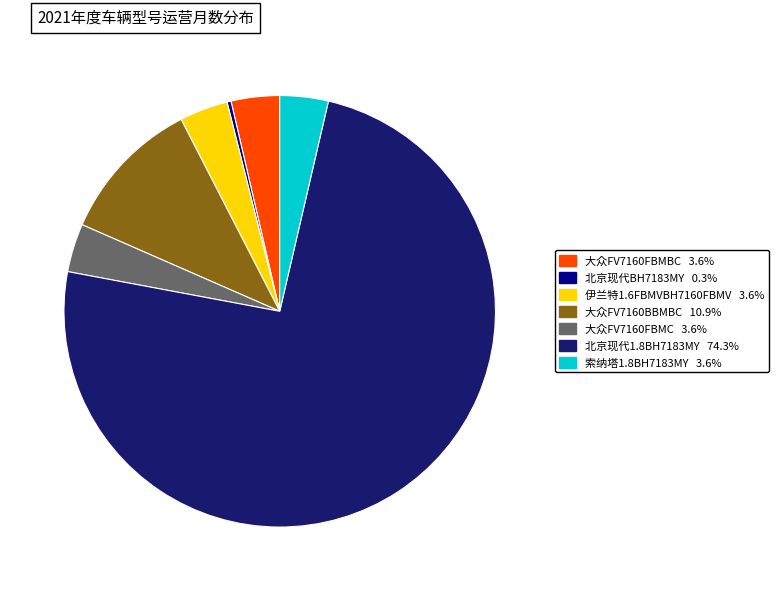

Does 北京现代1.8BH7183MY represent more than half of the total?

Yes